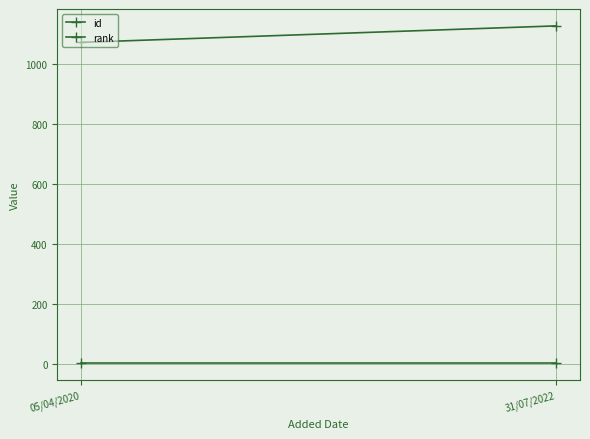

What is the average value of the id series?

1100